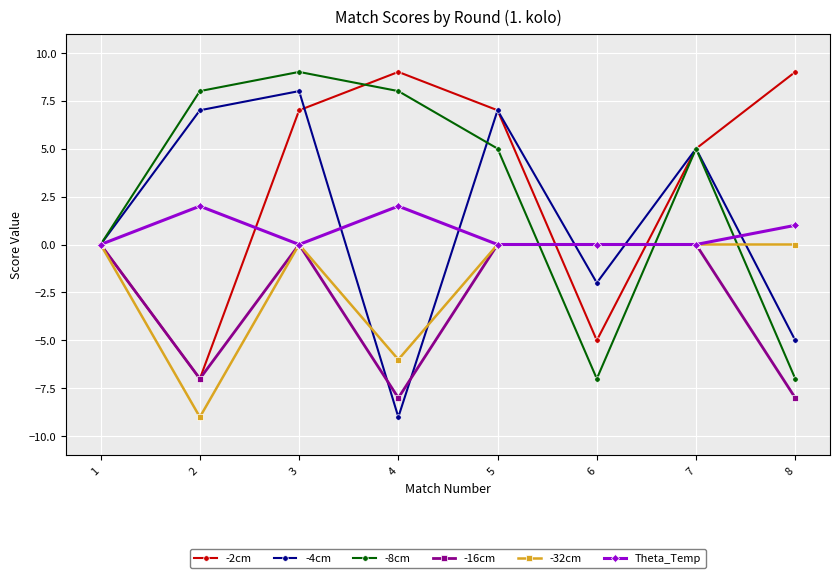

True or false: -8cm has more than 2 points higher than both neighbors.

False